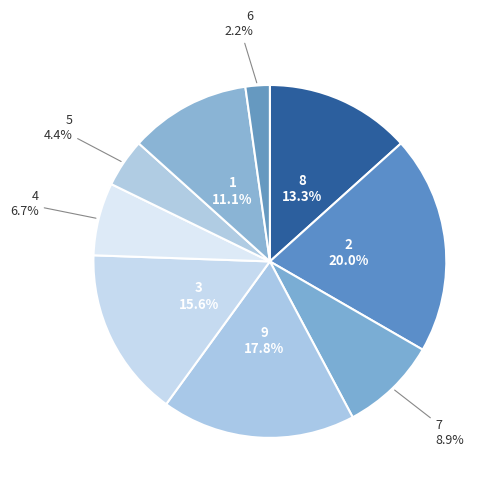

Between 4 and 2, which is larger?

2